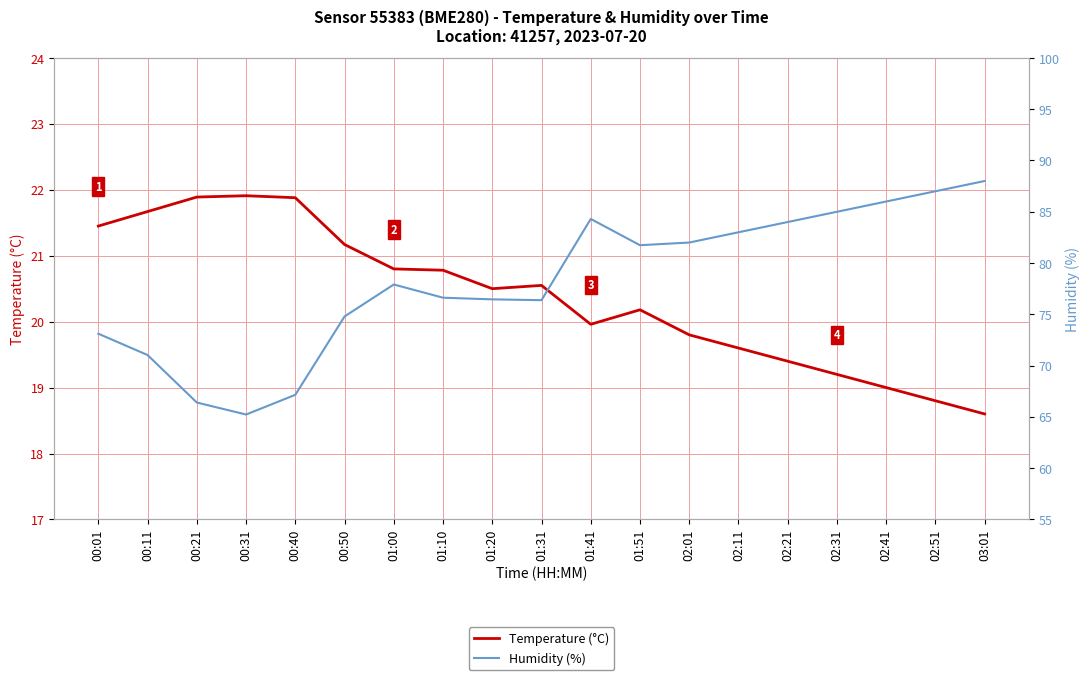

Where is Temperature (°C) nearest to the value 20?

01:41